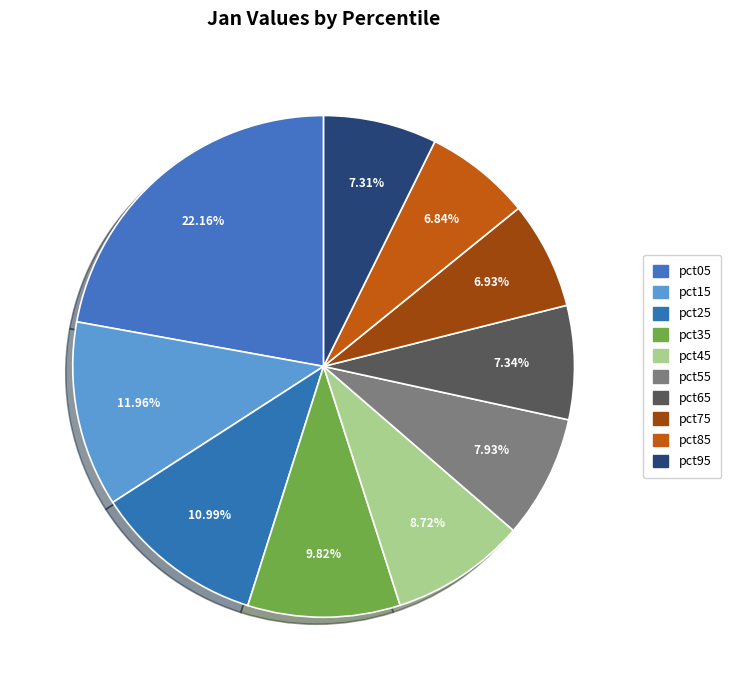

What is the largest slice in the pie chart?

pct05